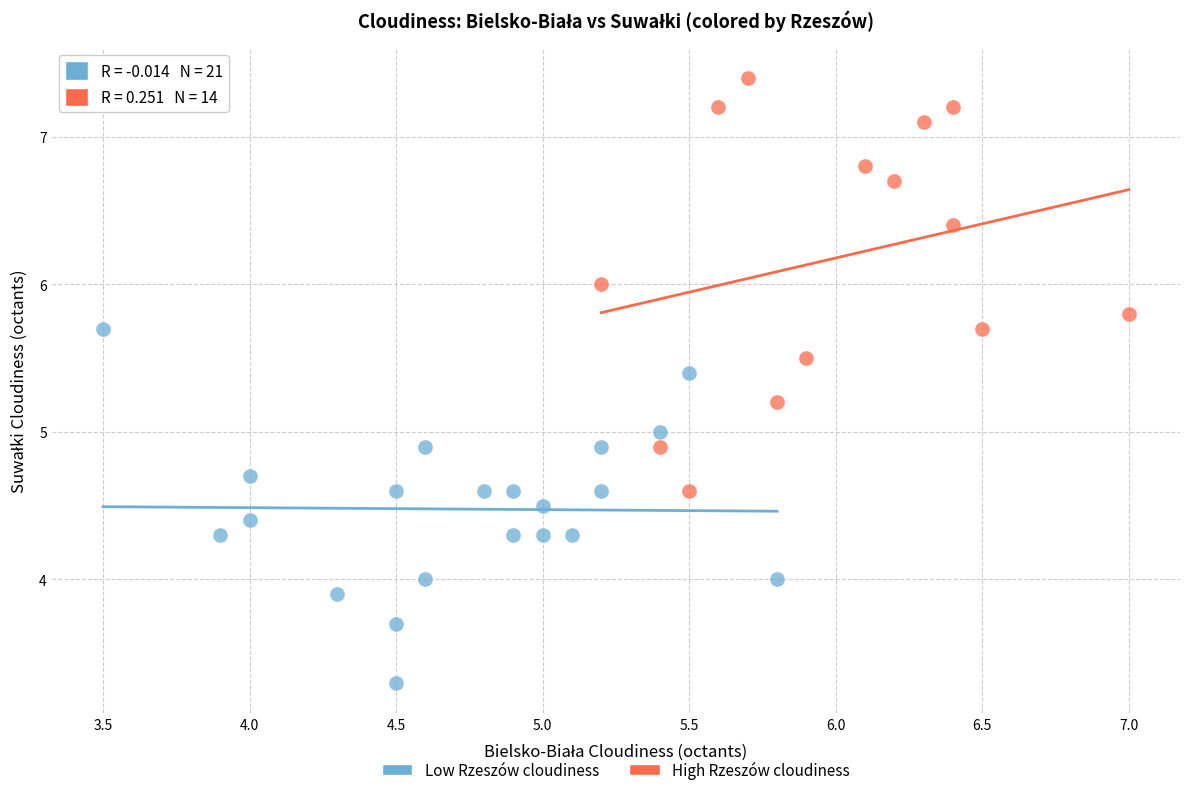

Which series reaches the maximum Y coordinate?

High Rzeszów cloudiness